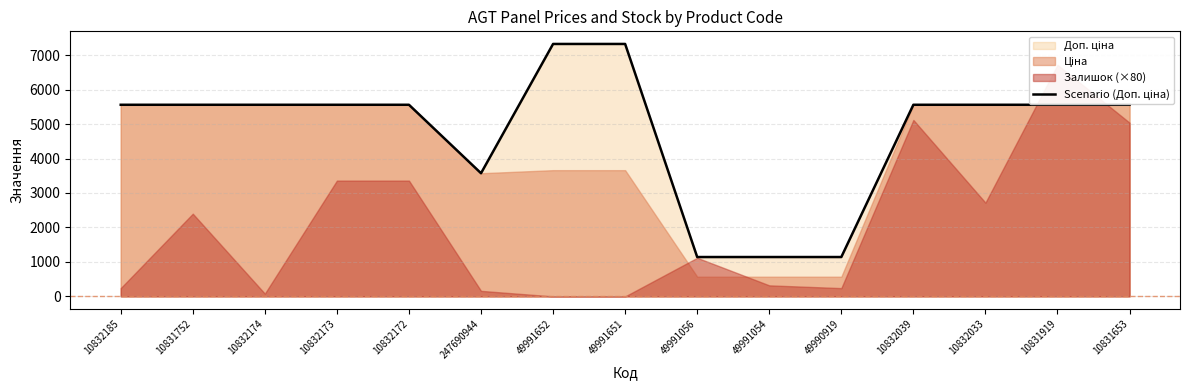

At which label is the value closest to 4233?

247690944